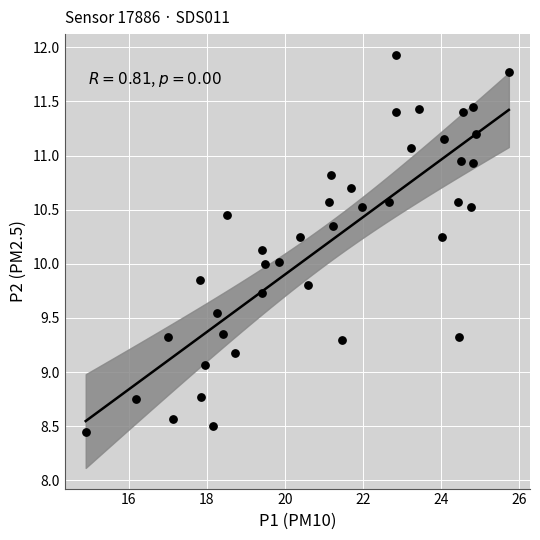

What is the range of Y values (max minus min)?

3.5